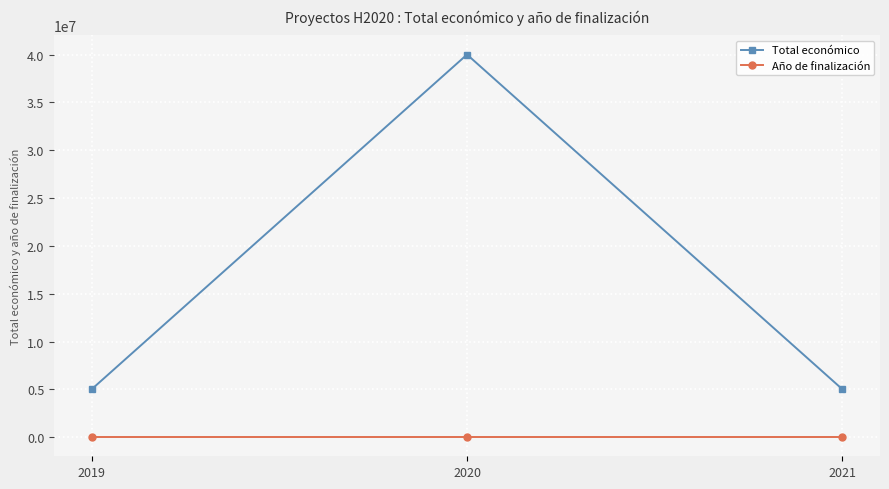

Which series changed the most between 2019 and 2020?

Total económico